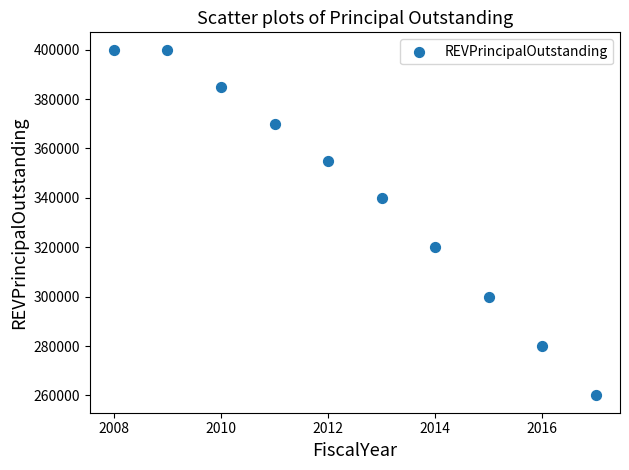

What is the range of X values (max minus min)?

9